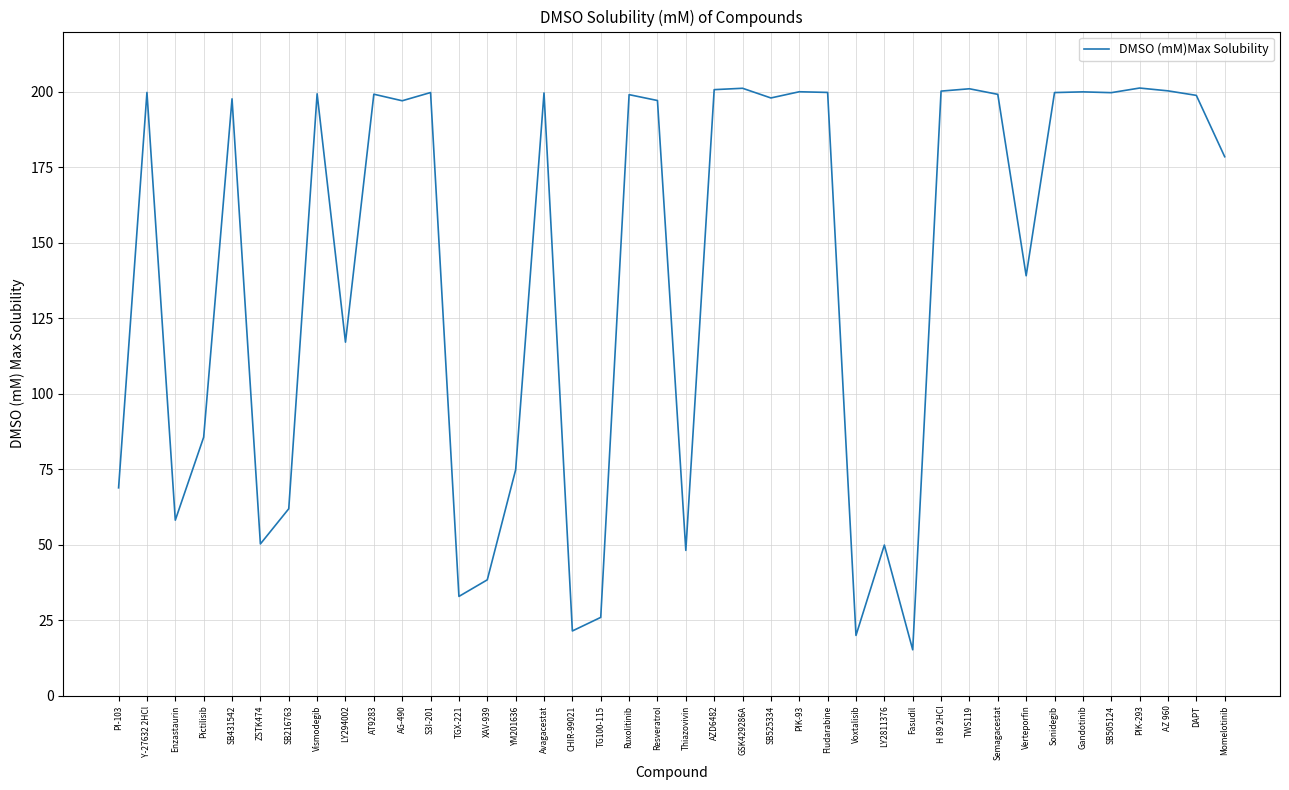

Is this an area chart (filled region under the line)?

No